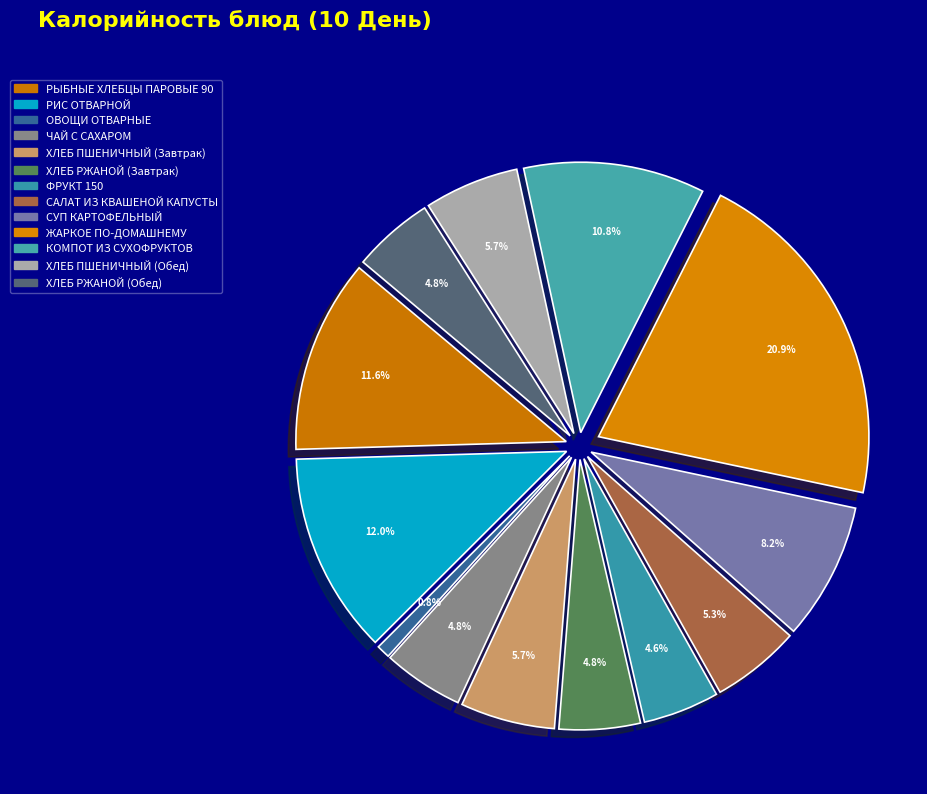

To the nearest percent, what portion does ХЛЕБ ПШЕНИЧНЫЙ (Завтрак) represent?

6%